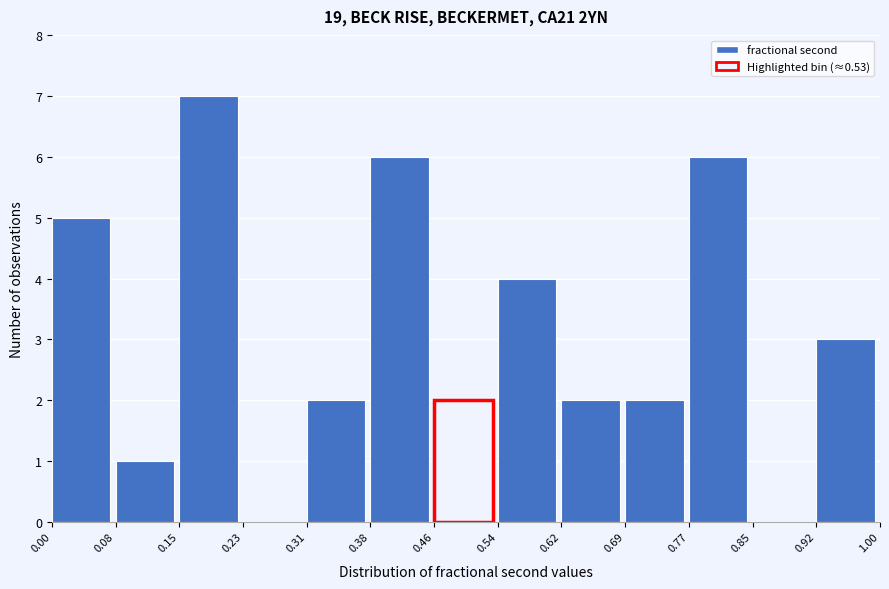

How tall is the bar that spans 0.15 to 0.23 on the x-axis? The values are not printed on the chart, so give them approximately, as read against the axis.

7